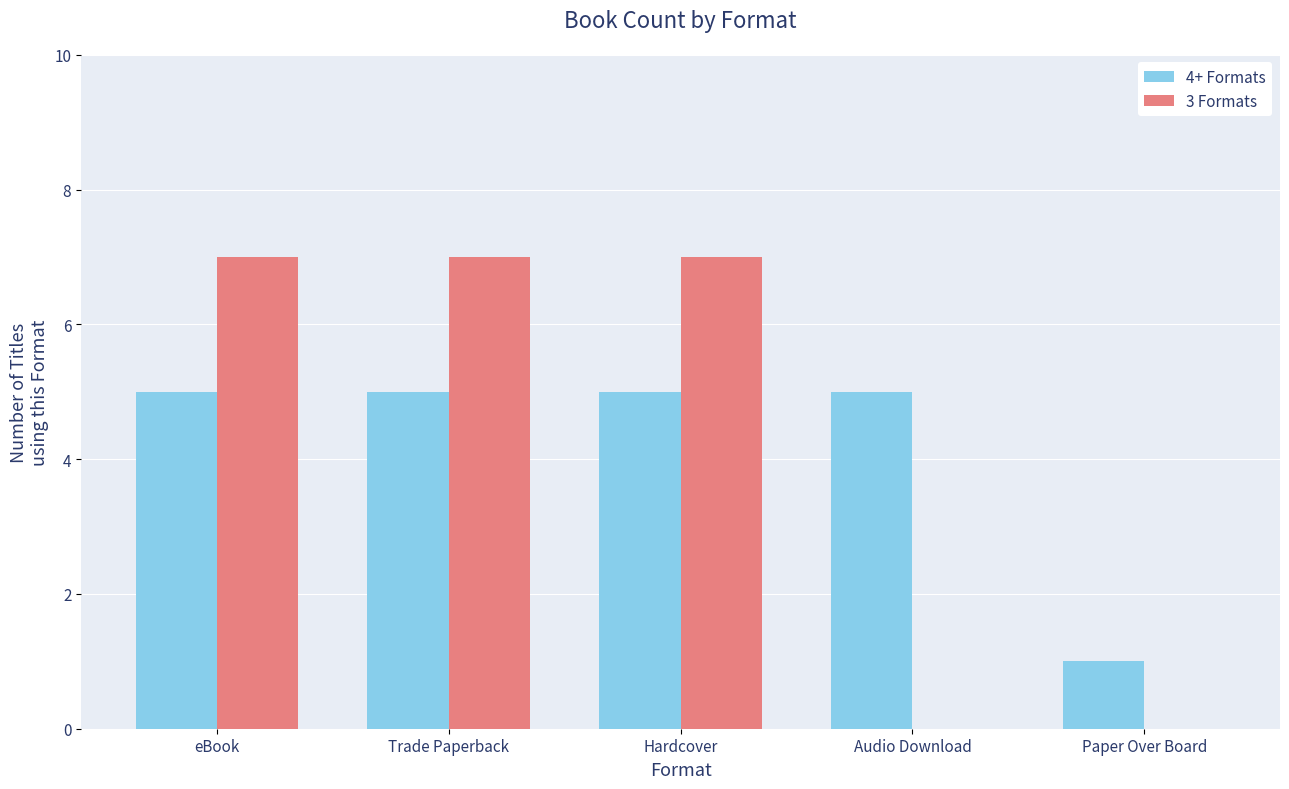

What is the maximum value shown in the chart?

7